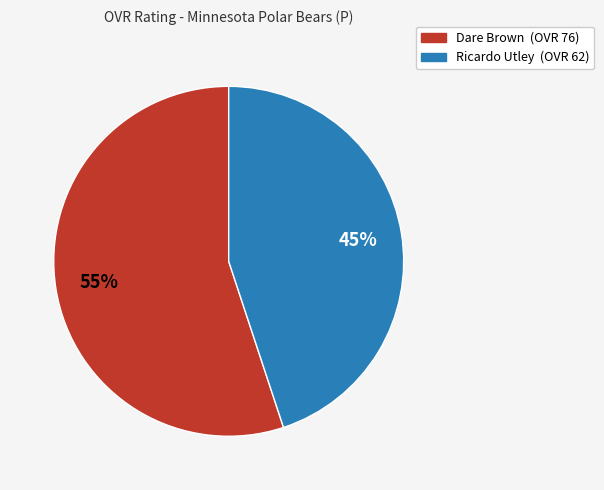

Does any single category account for the majority?

Yes